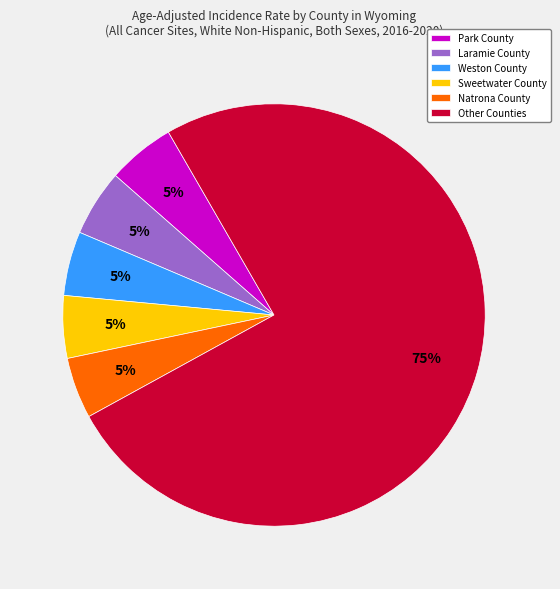

What is the largest slice in the pie chart?

Other Counties